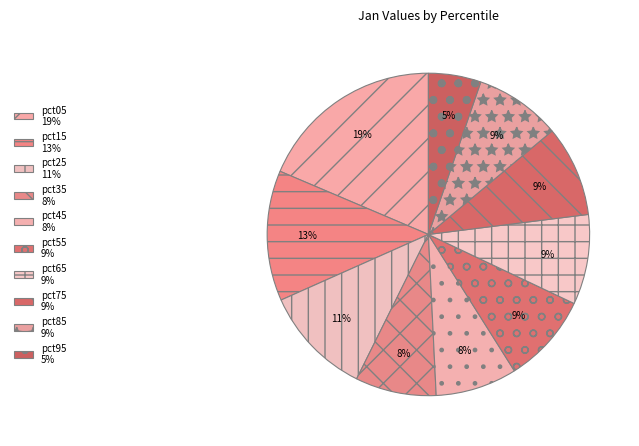

To the nearest percent, what portion does pct05 represent?

19%